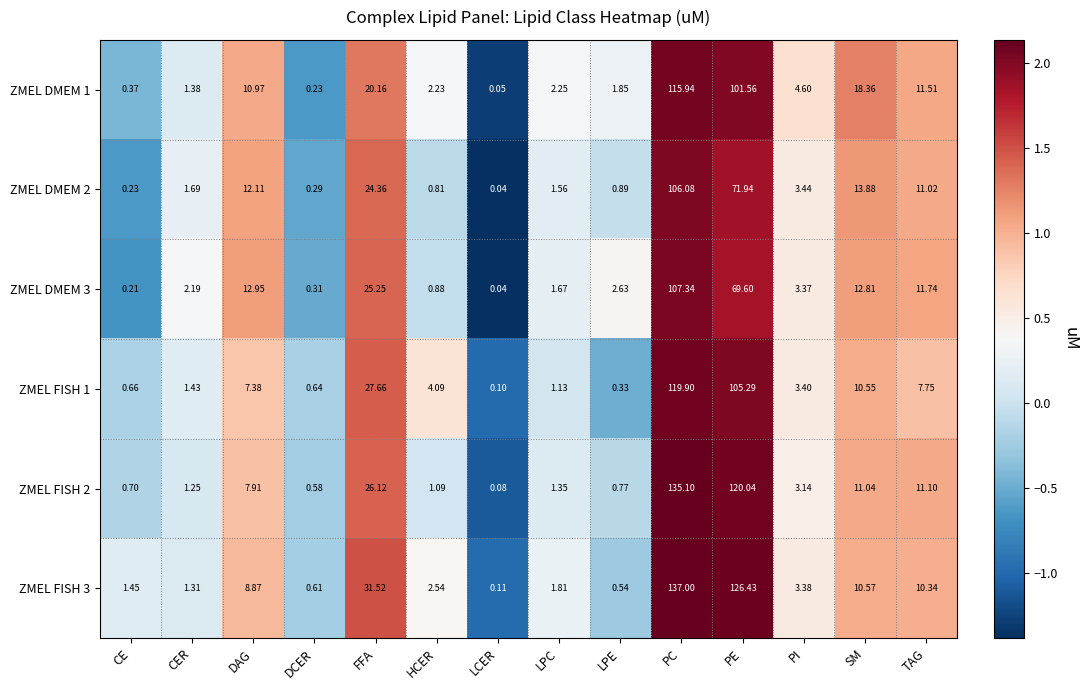

Which label corresponds to the smallest value in the chart?

LCER